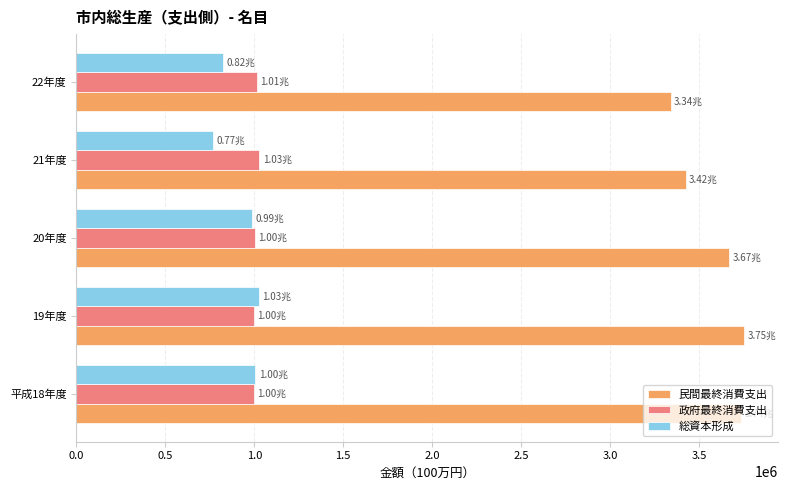

What is the difference between the highest and lowest values at 平成18年度?

2738708.9